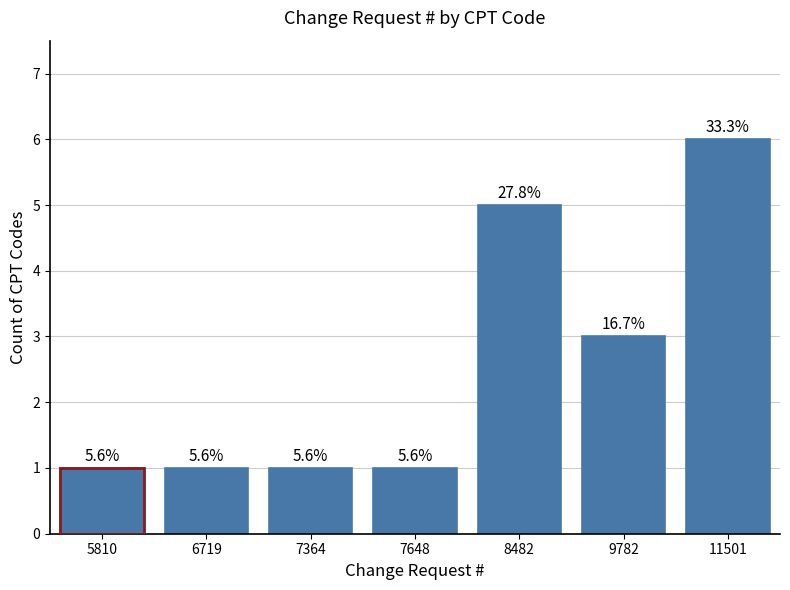

Approximately how many times larger is the value at 5810 compared to 6719?

1.0